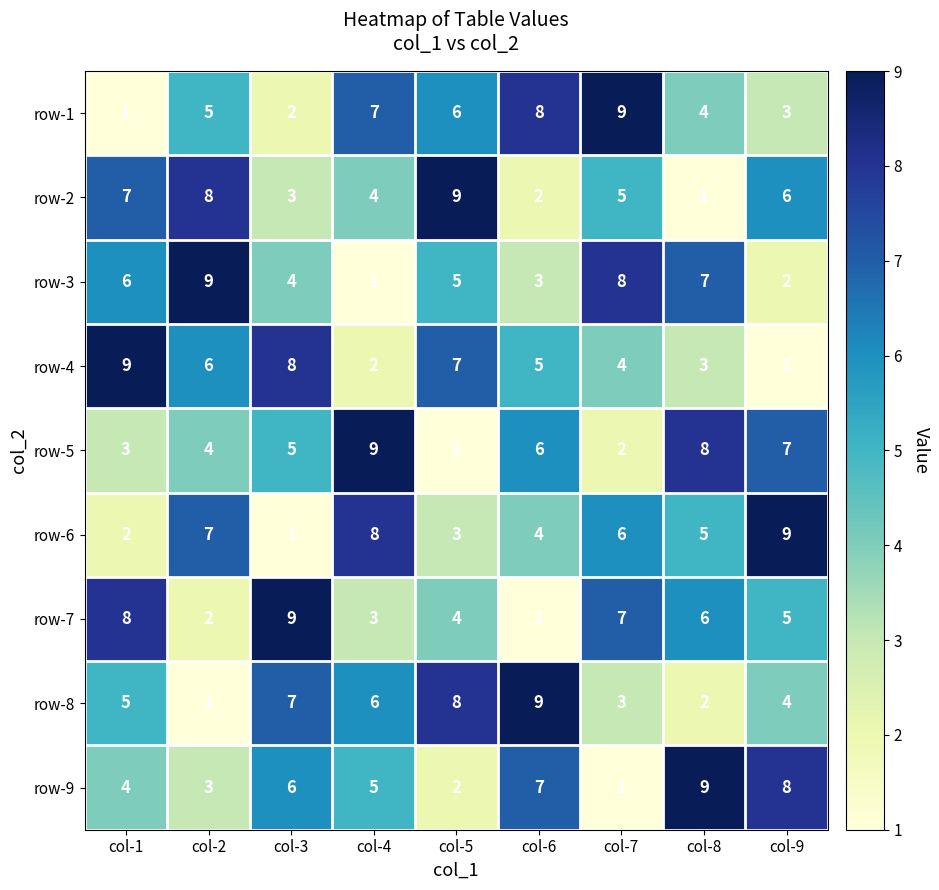

What is the highest value of the row-5 series?

9